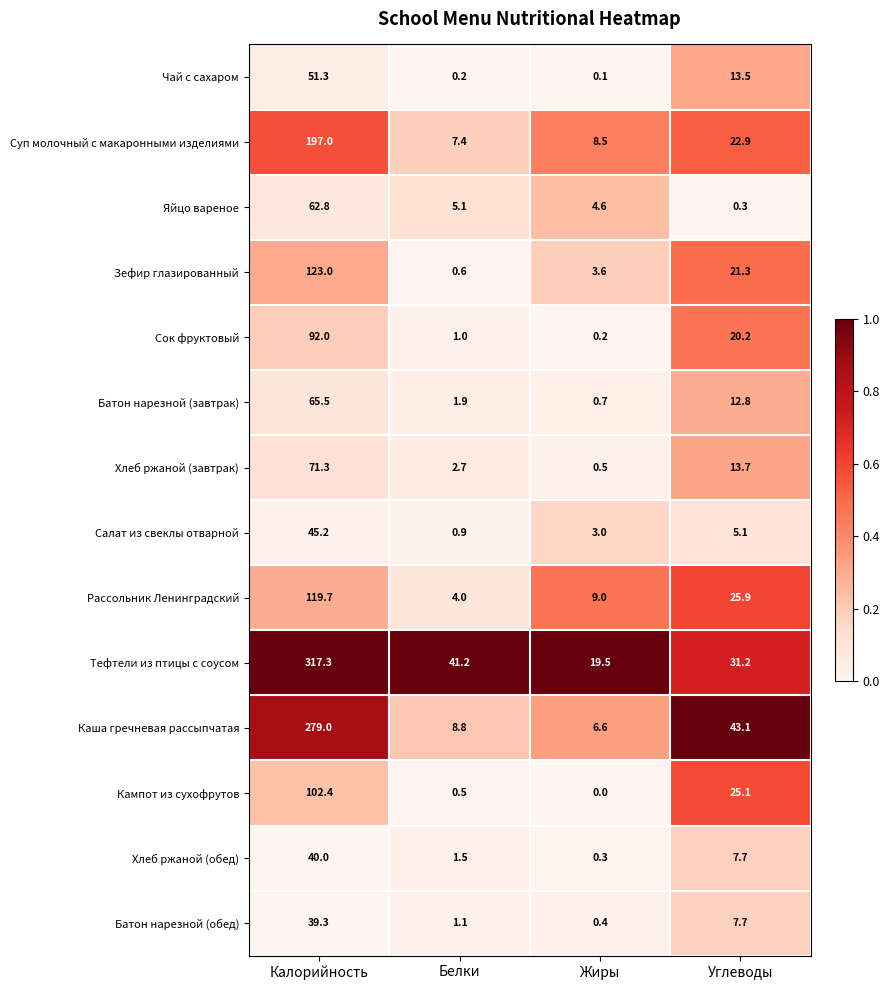

Which series changed the most between Калорийность and Белки?

Тефтели из птицы с соусом